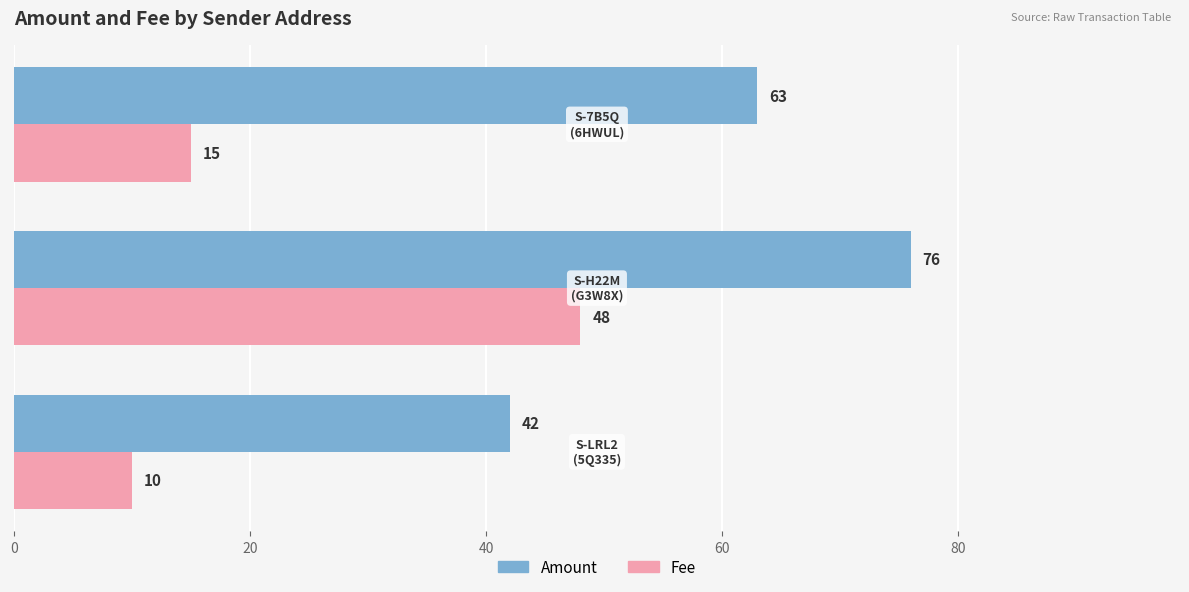

Rank the series by their maximum value, from highest to lowest.

Amount, Fee